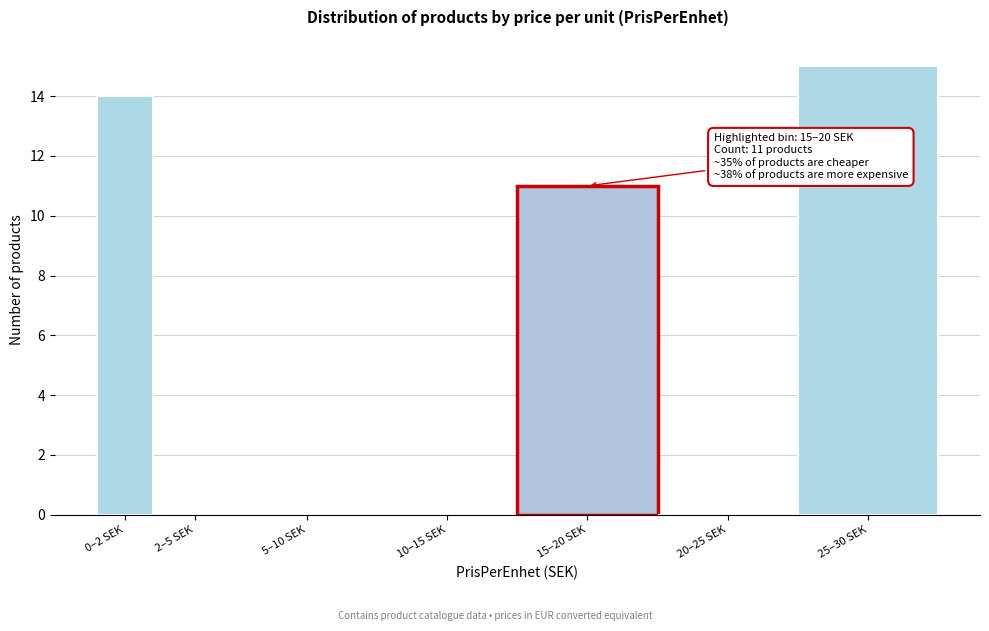

Reading left to right, what are all the values shown in this chart?

0–2 SEK=14	2–5 SEK=0	5–10 SEK=0	10–15 SEK=0	15–20 SEK=11	20–25 SEK=0	25–30 SEK=15